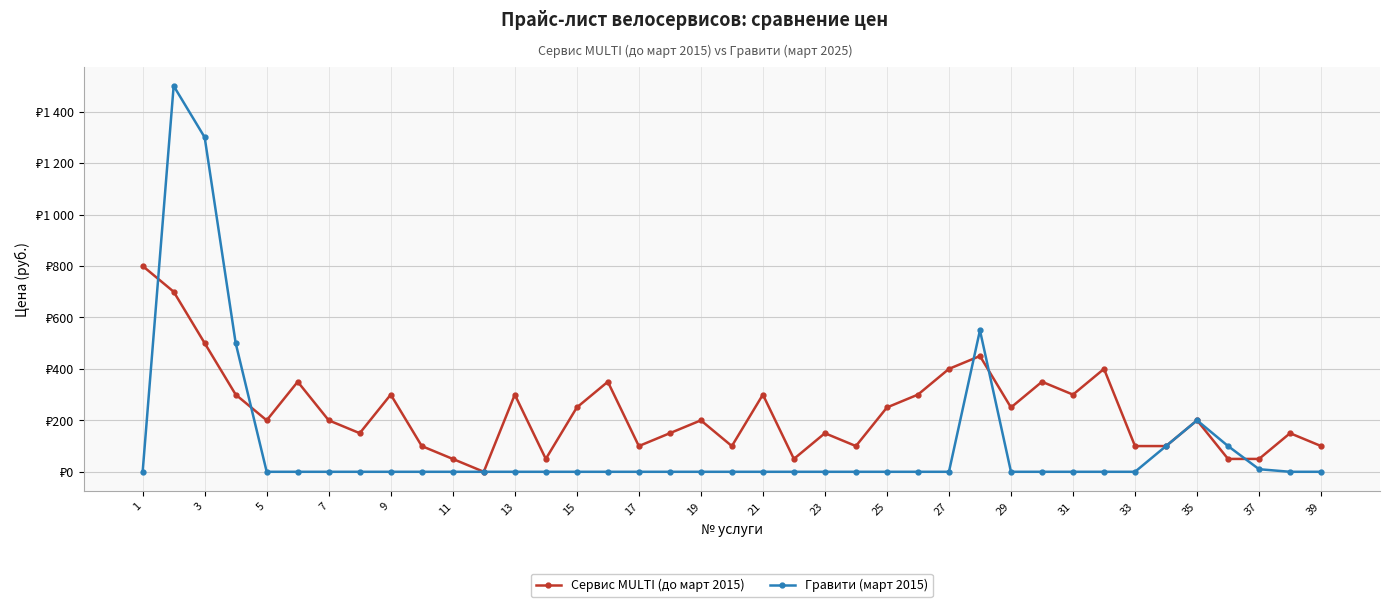

Rank the series by their average value, from highest to lowest.

Сервис MULTI (до март 2015), Гравити (март 2015)